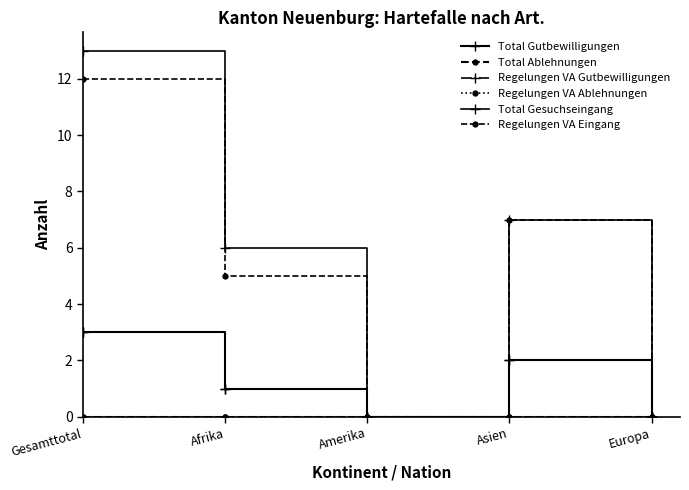

True or false: Regelungen VA Gutbewilligungen has a value of 3 at Gesamttotal.

True